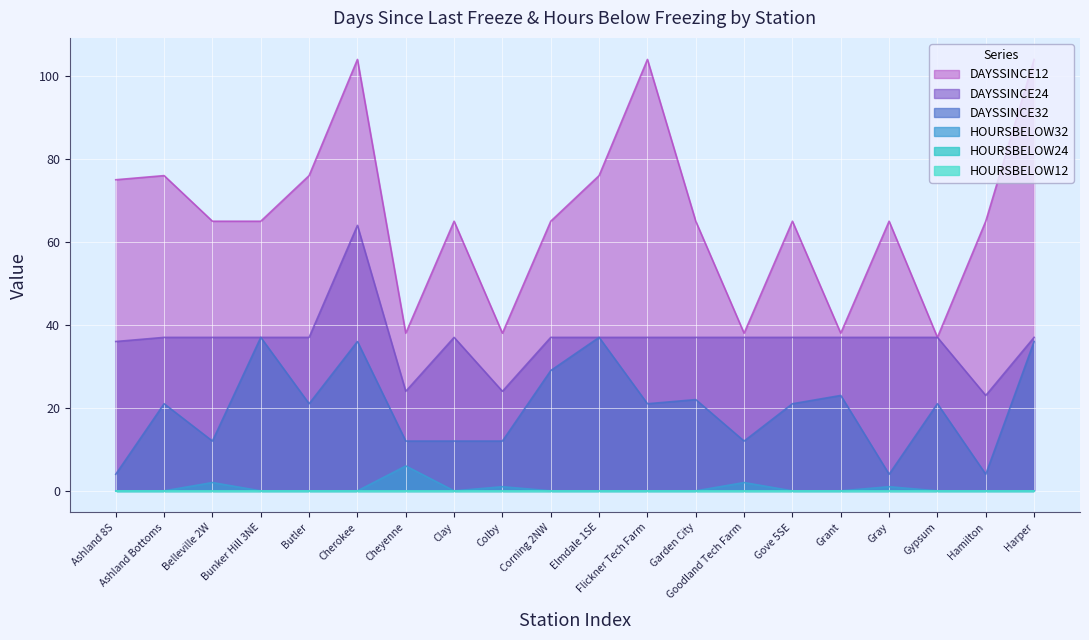

Does the chart display data point markers on the line(s)?

No